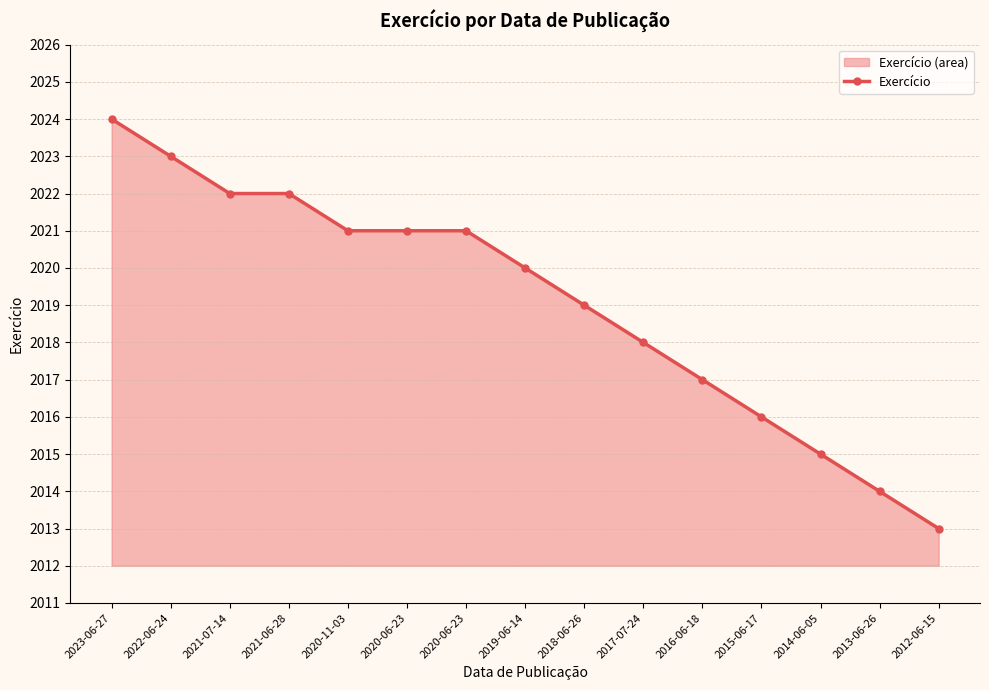

At which category does the chart reach its peak across all series?

2023-06-27